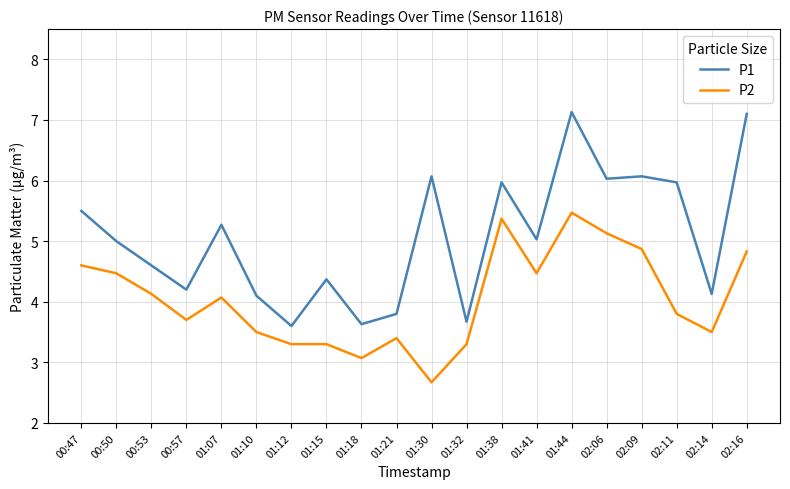

True or false: P2 and P1 cross at least once.

False